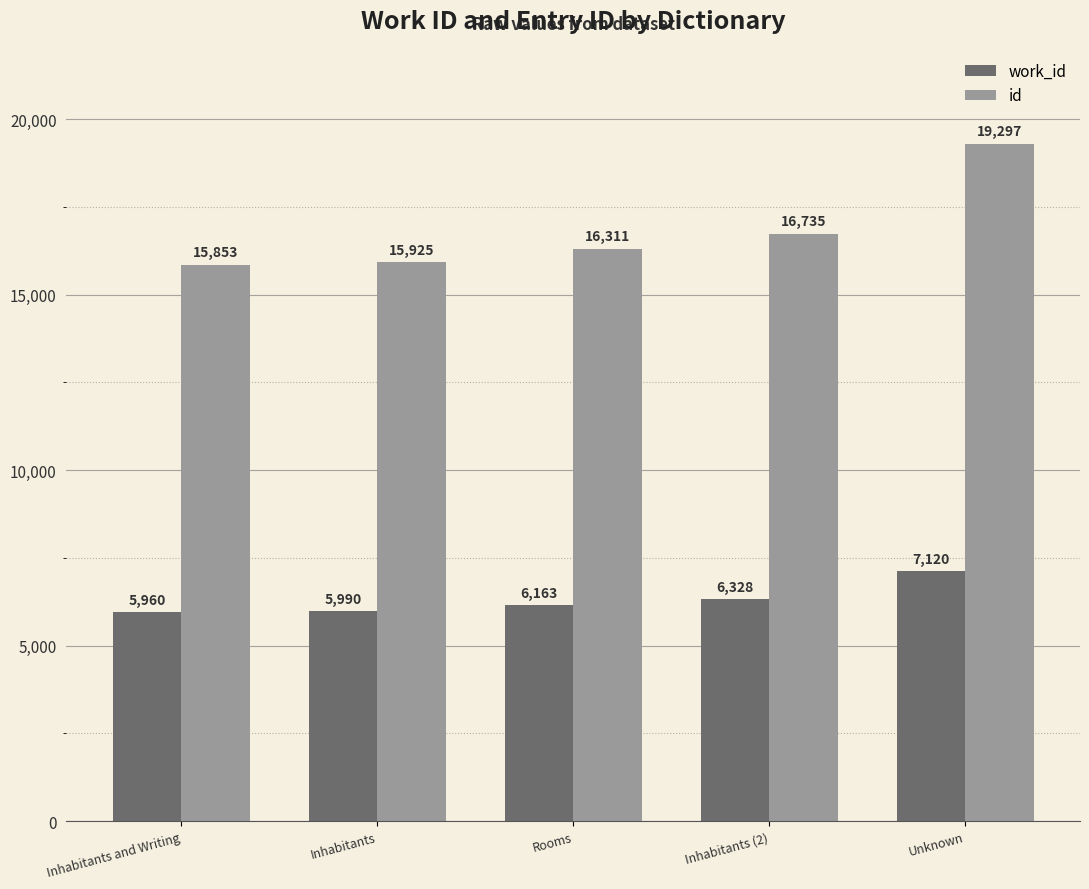

Is it true that work_id equals 6163 at Rooms?

True